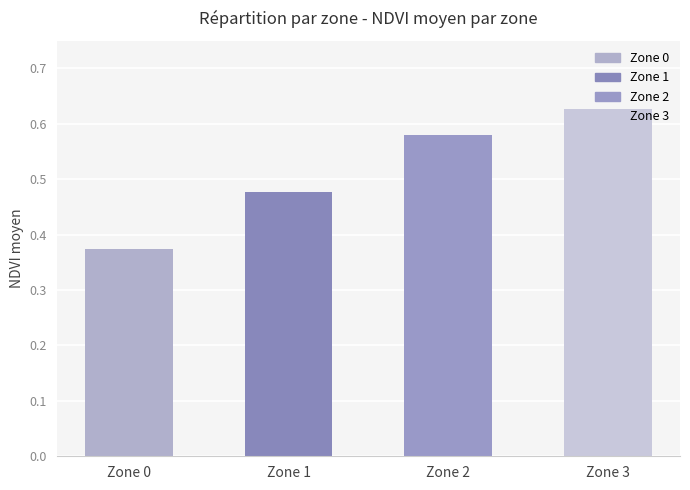

List the labels in order of value, largest first.

Zone 3, Zone 2, Zone 1, Zone 0